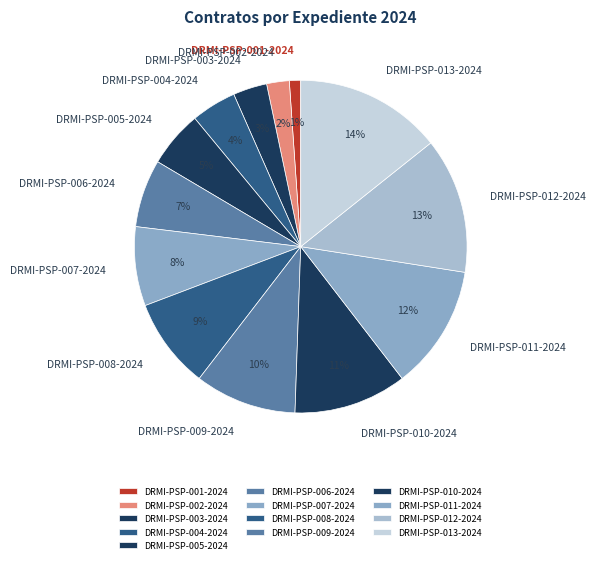

Approximately how many times larger is the value at DRMI-PSP-009-2024 compared to DRMI-PSP-011-2024?

0.8